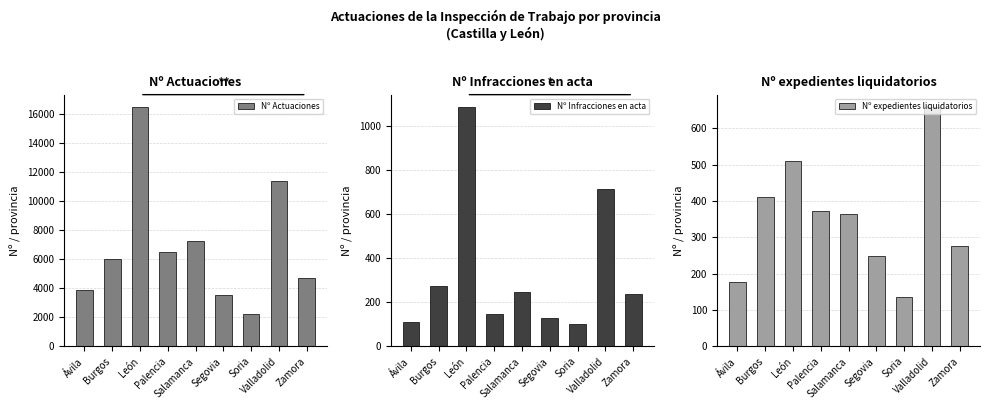

What value does the Nº Infracciones en acta series have at Palencia, to the nearest 100?

100